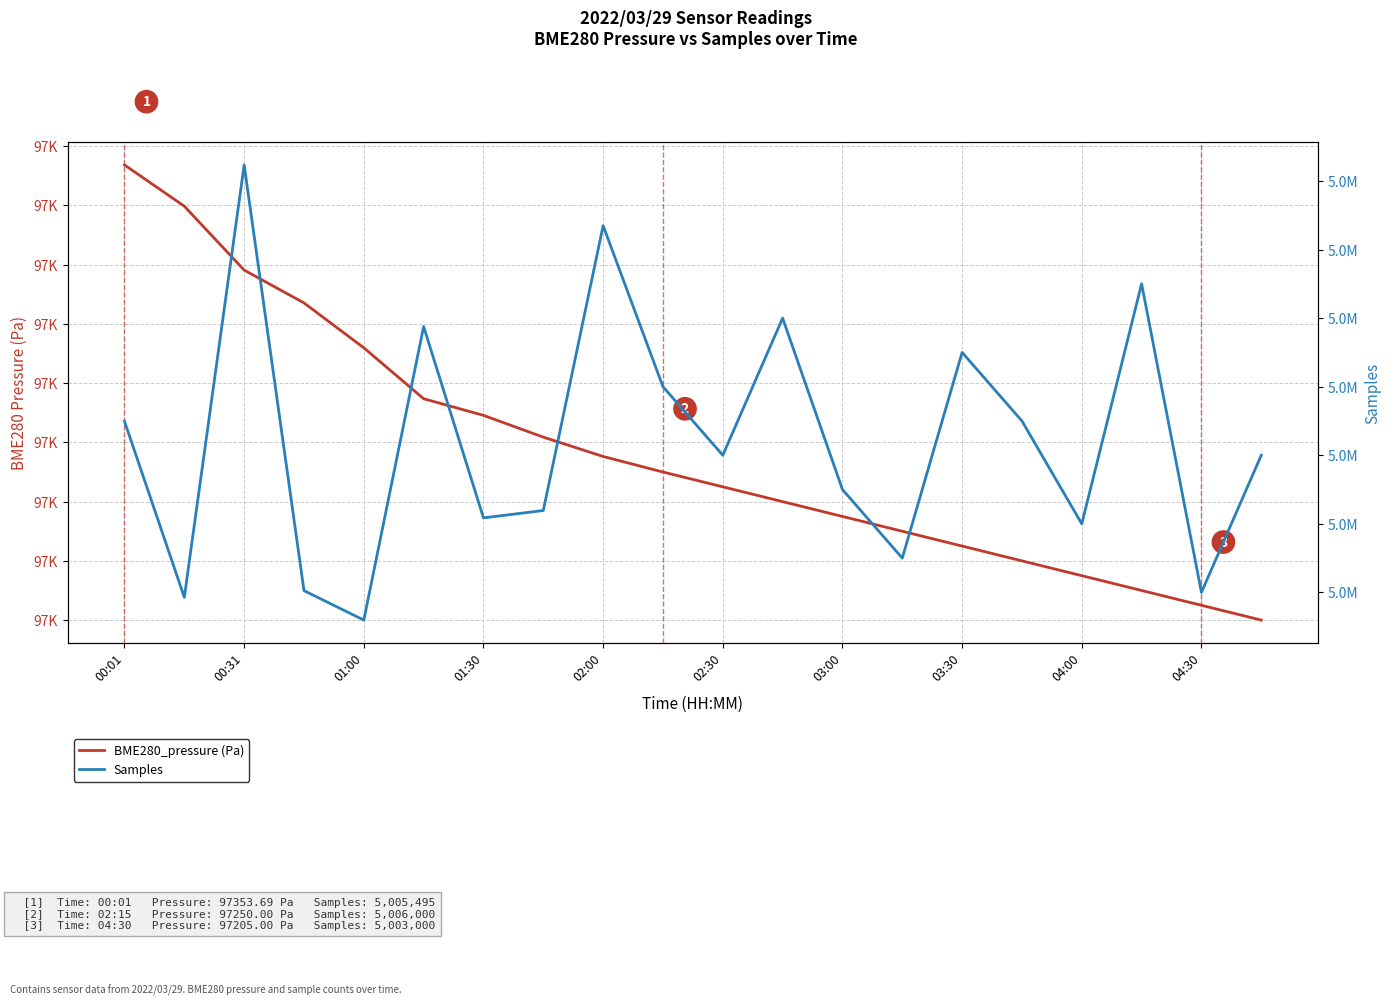

True or false: BME280_pressure (Pa) and Samples cross at least once.

False